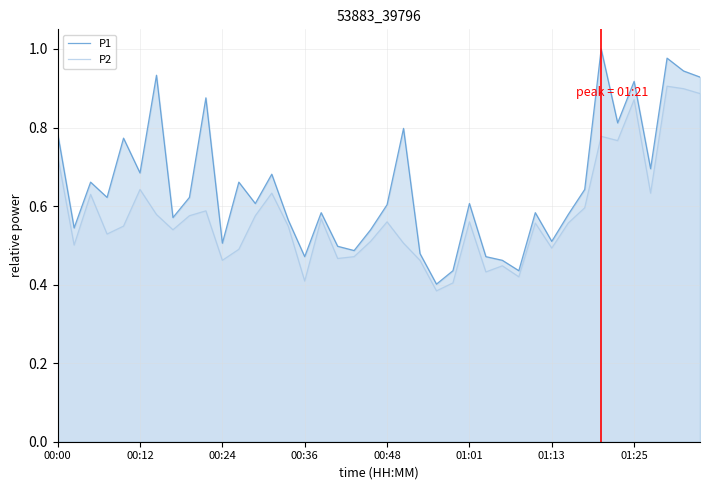

List the series in order of their peak value, highest first.

P1, P2